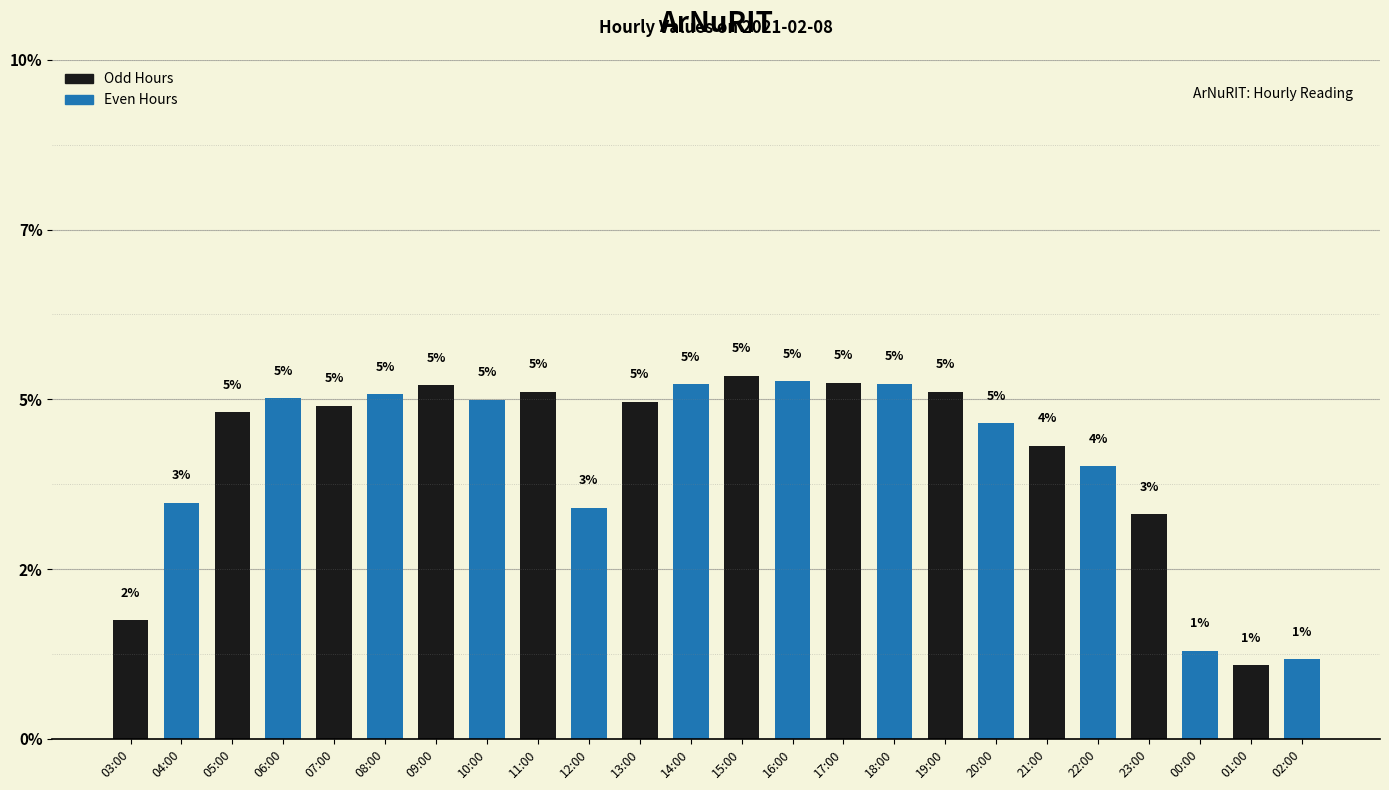

Rank the categories by value from lowest to highest.

01:00, 02:00, 00:00, 03:00, 23:00, 12:00, 04:00, 22:00, 21:00, 20:00, 05:00, 07:00, 13:00, 10:00, 06:00, 08:00, 11:00, 19:00, 09:00, 14:00, 18:00, 17:00, 16:00, 15:00